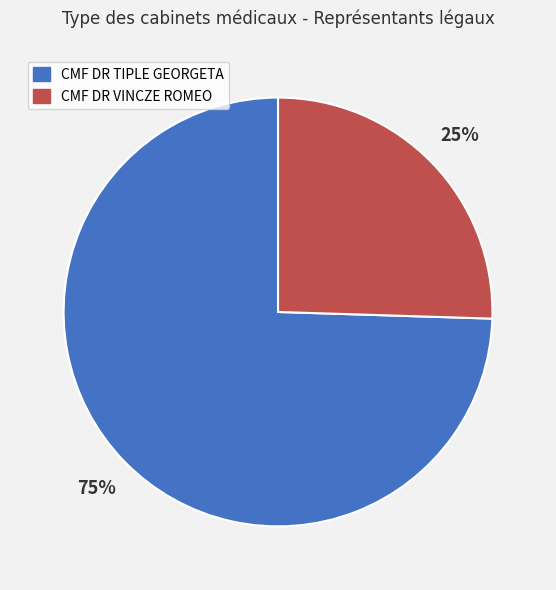

Is the sum of CMF DR TIPLE GEORGETA and CMF DR VINCZE ROMEO greater than half?

Yes